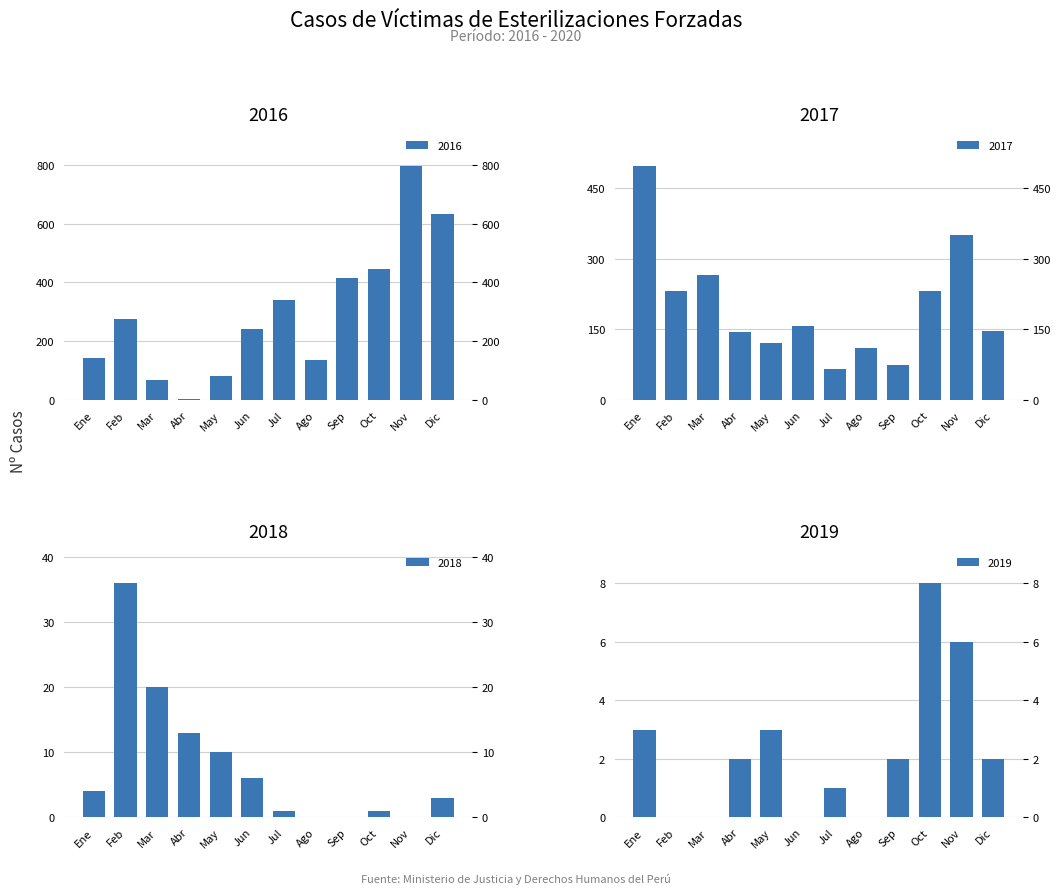

At which label is 2018 closest to 18?

Mar